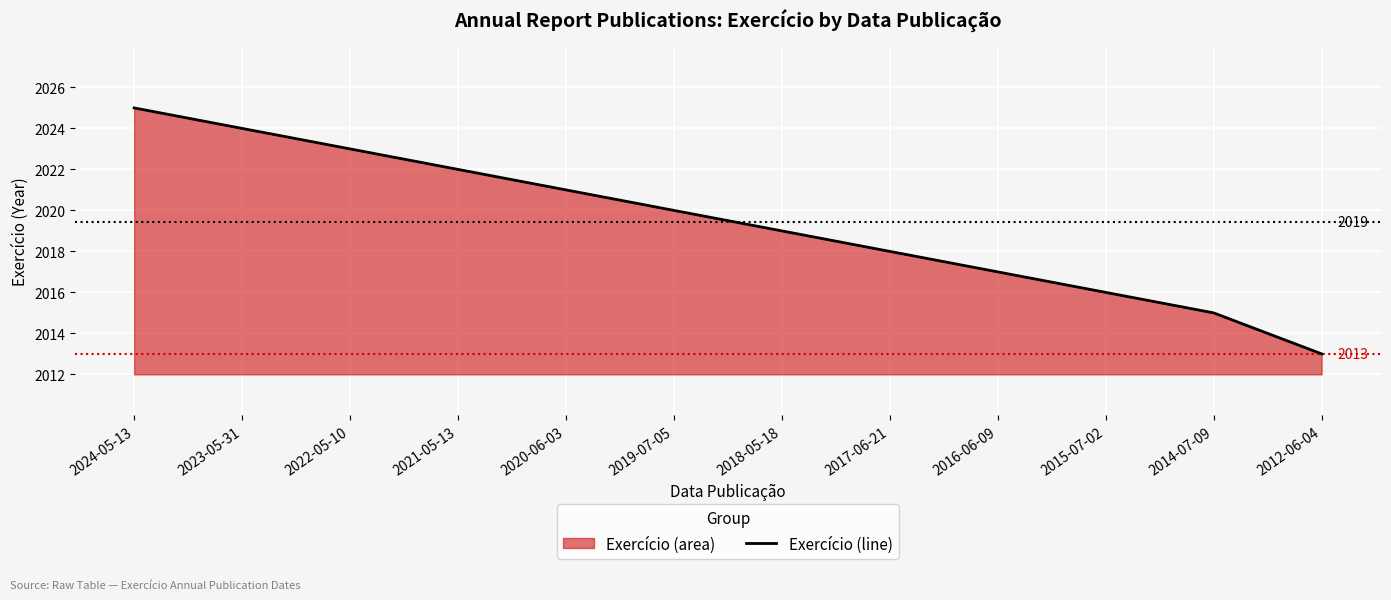

At which label does the data first exceed 2020?

2024-05-13